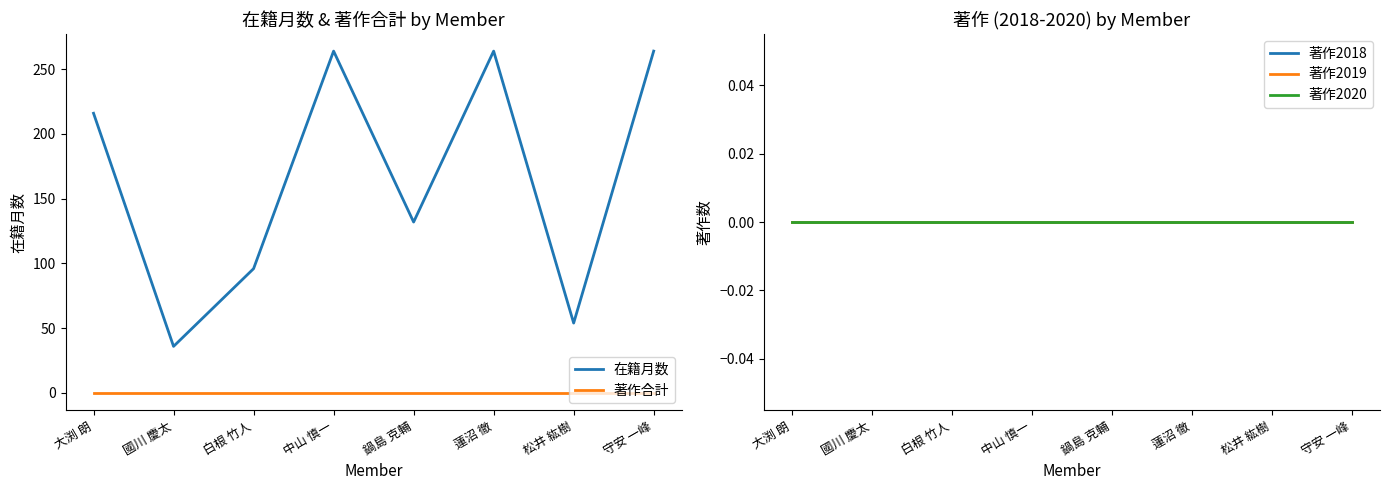

How many series are shown in this chart?

5